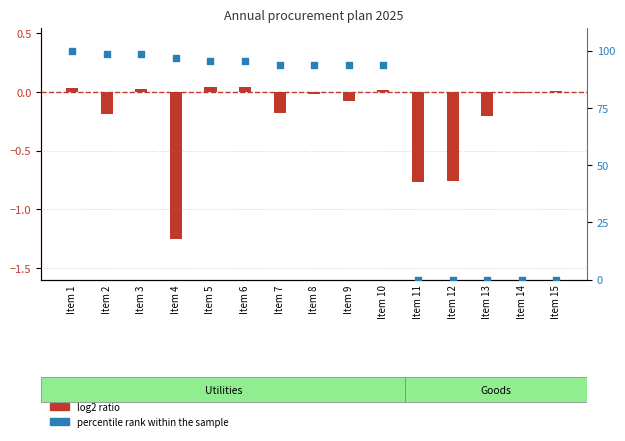

Is the value of percentile rank within the sample at Item 12 greater than the value of log2 ratio at Item 13?

Yes